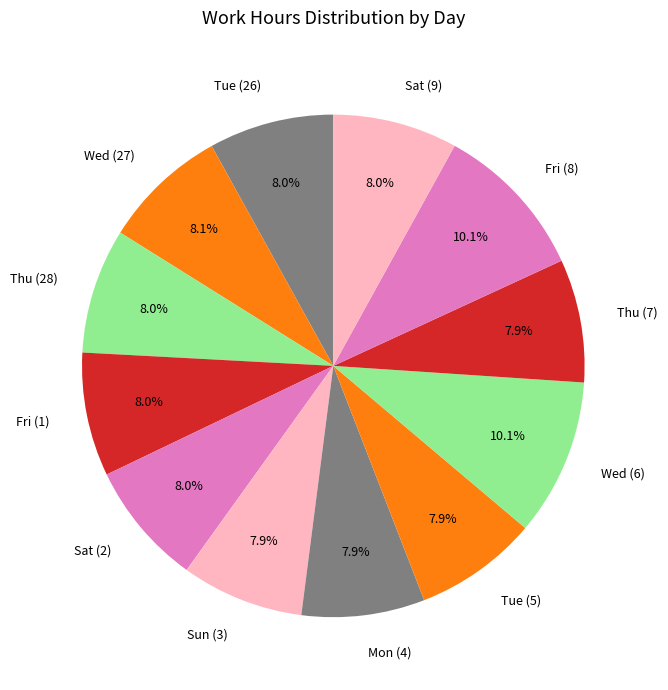

How many segments does this pie chart have?

12